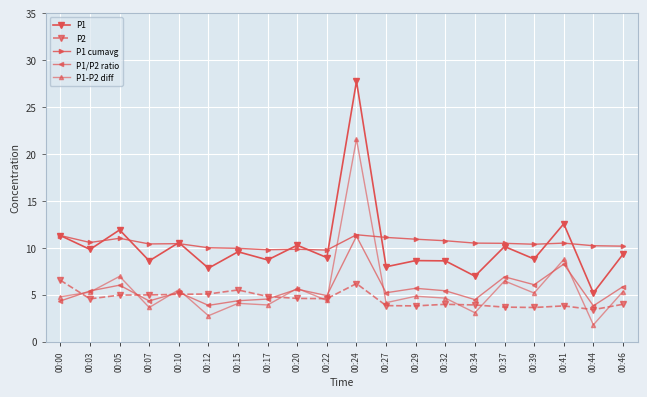

Where do P2 and P1/P2 ratio first cross each other?

00:00 and 00:03